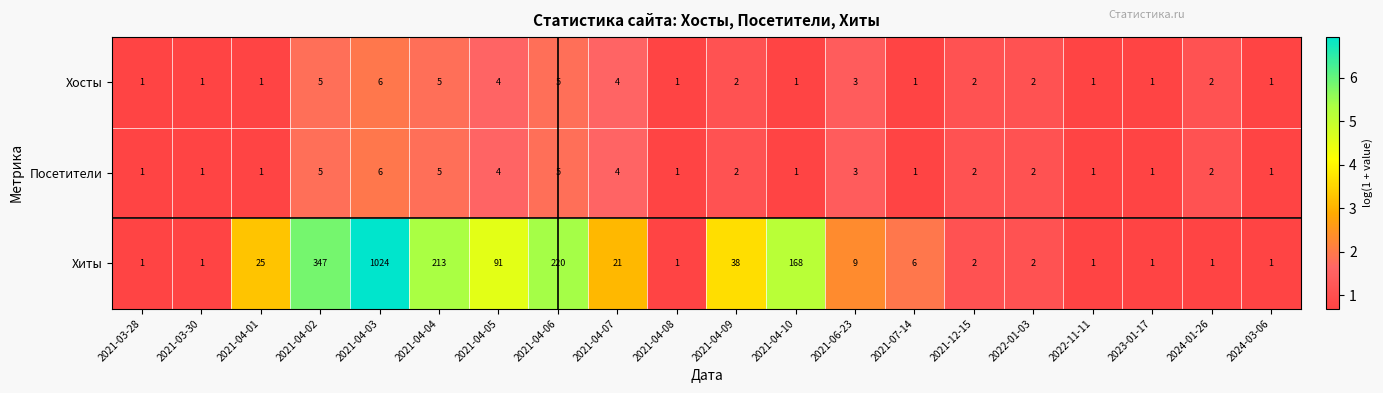

The value of Посетители at 2021-04-01 is 1. True or false?

True